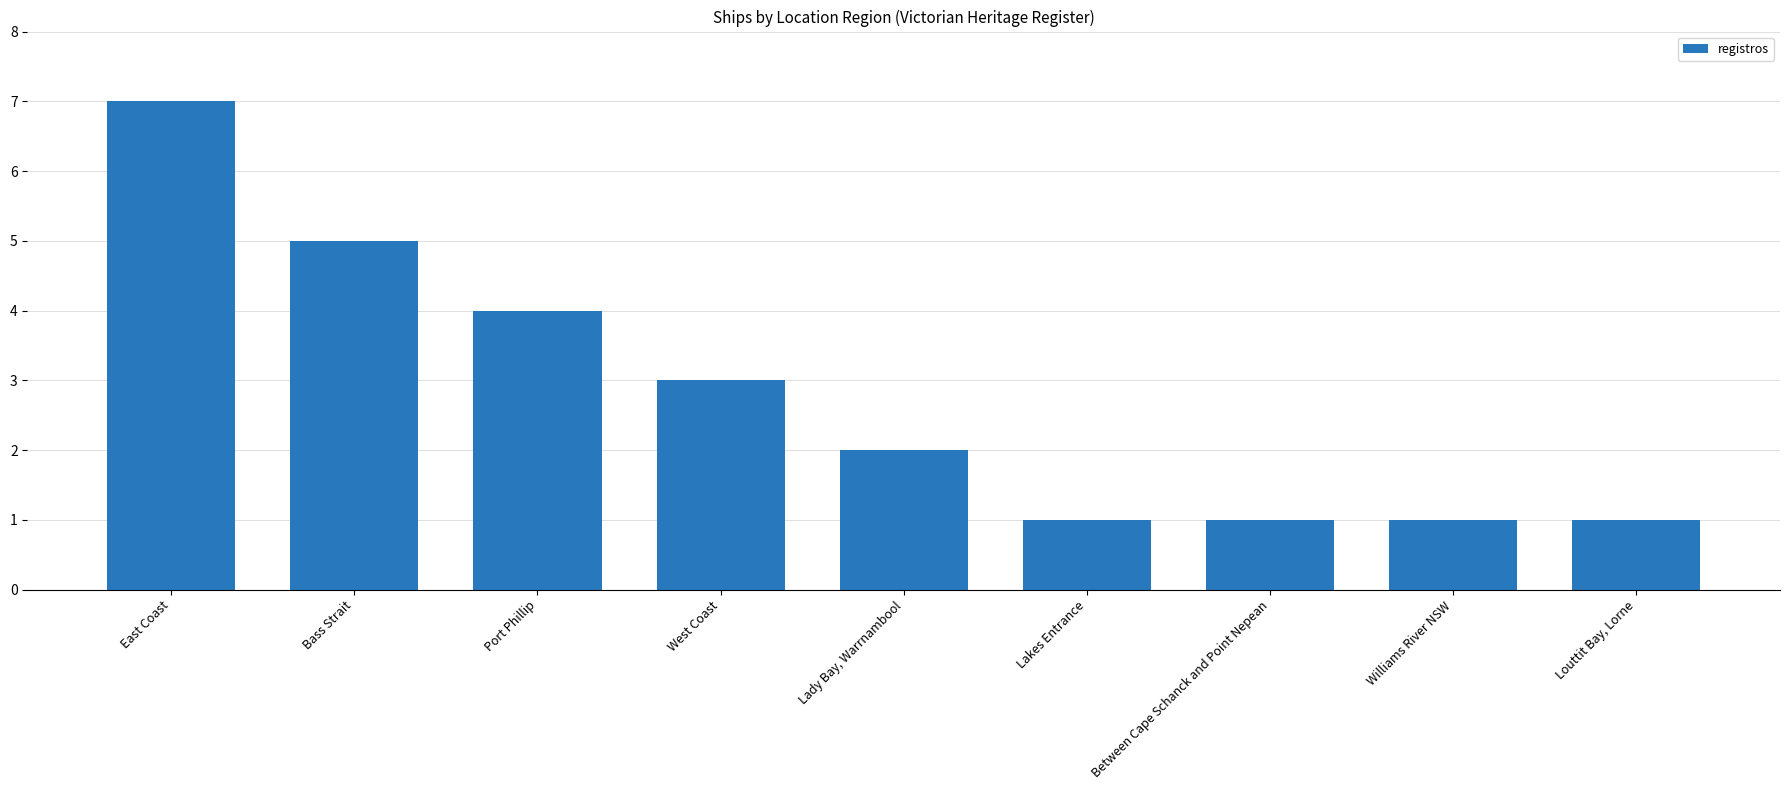

What value does the data have at Between Cape Schanck and Point Nepean?

1